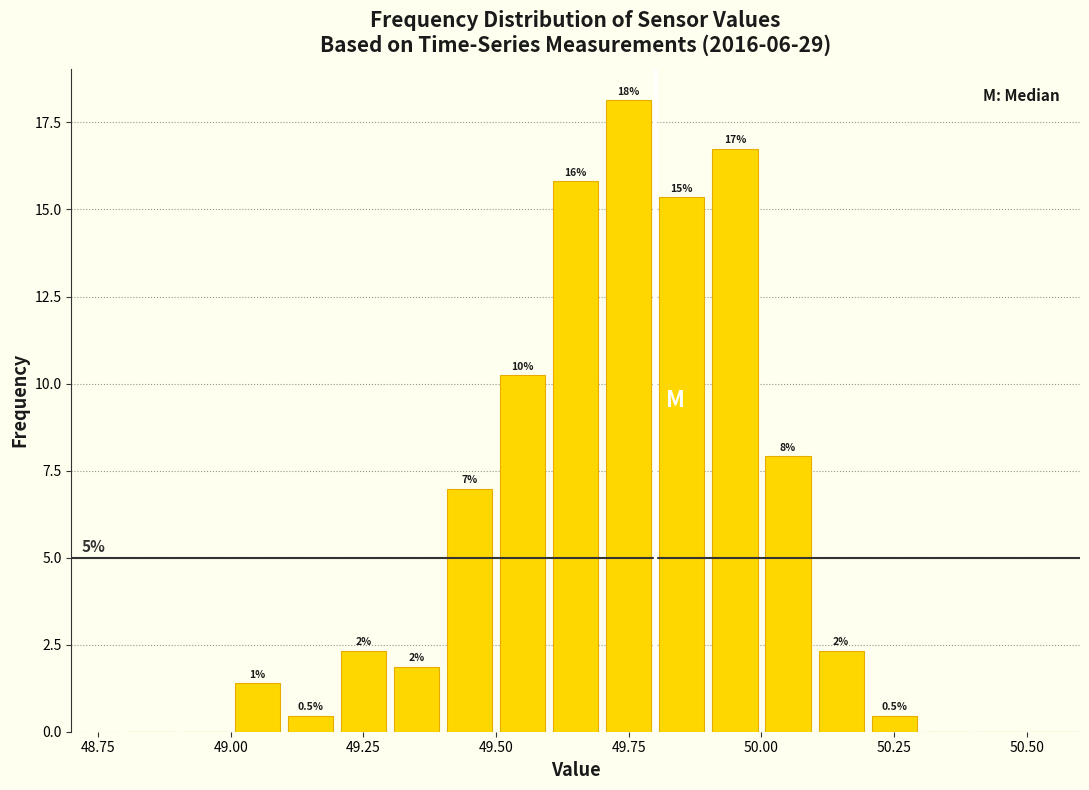

Read against the x-axis, roughly where is the centre of the tallest bar?

49.75